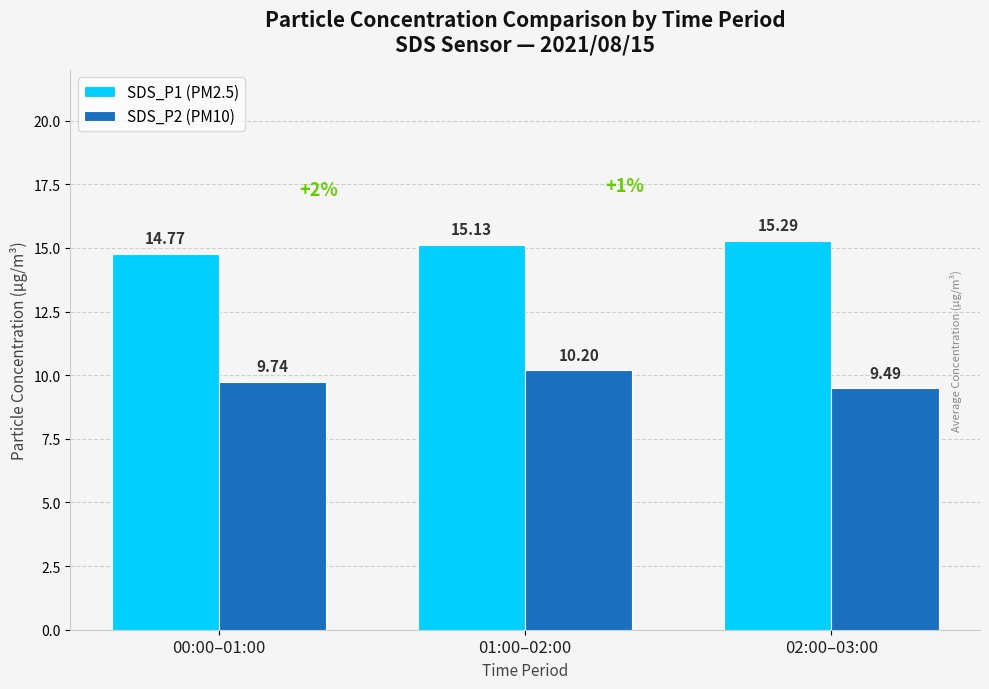

Which label corresponds to the largest value in the chart?

02:00–03:00